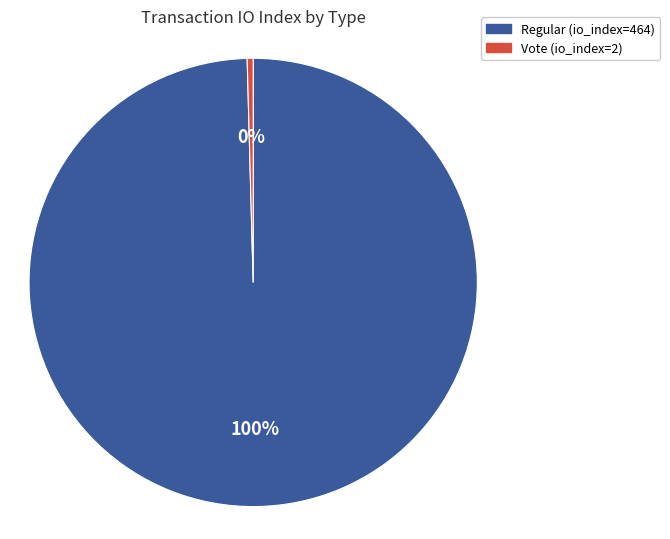

Between Regular (io_index=464) and Vote (io_index=2), which is larger?

Regular (io_index=464)